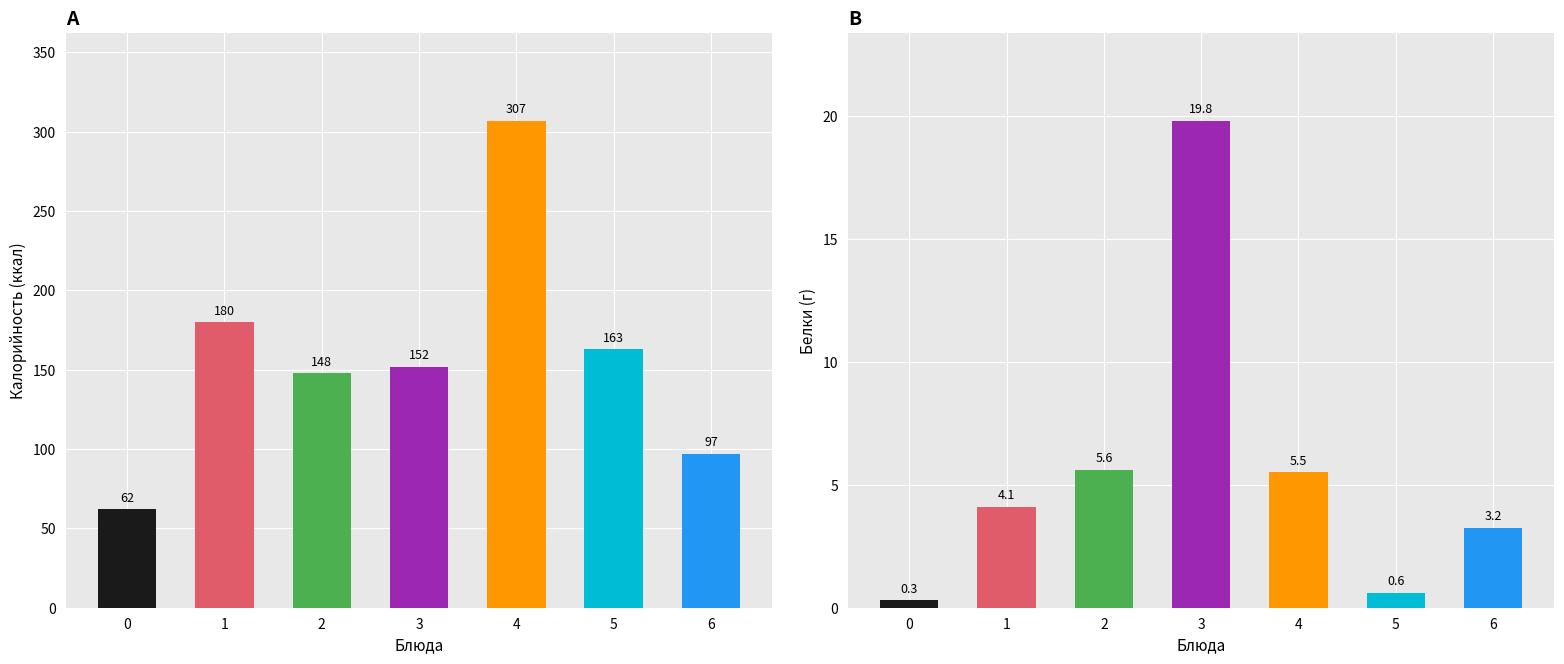

Rank the series by their maximum value, from highest to lowest.

Калорийность, Белки